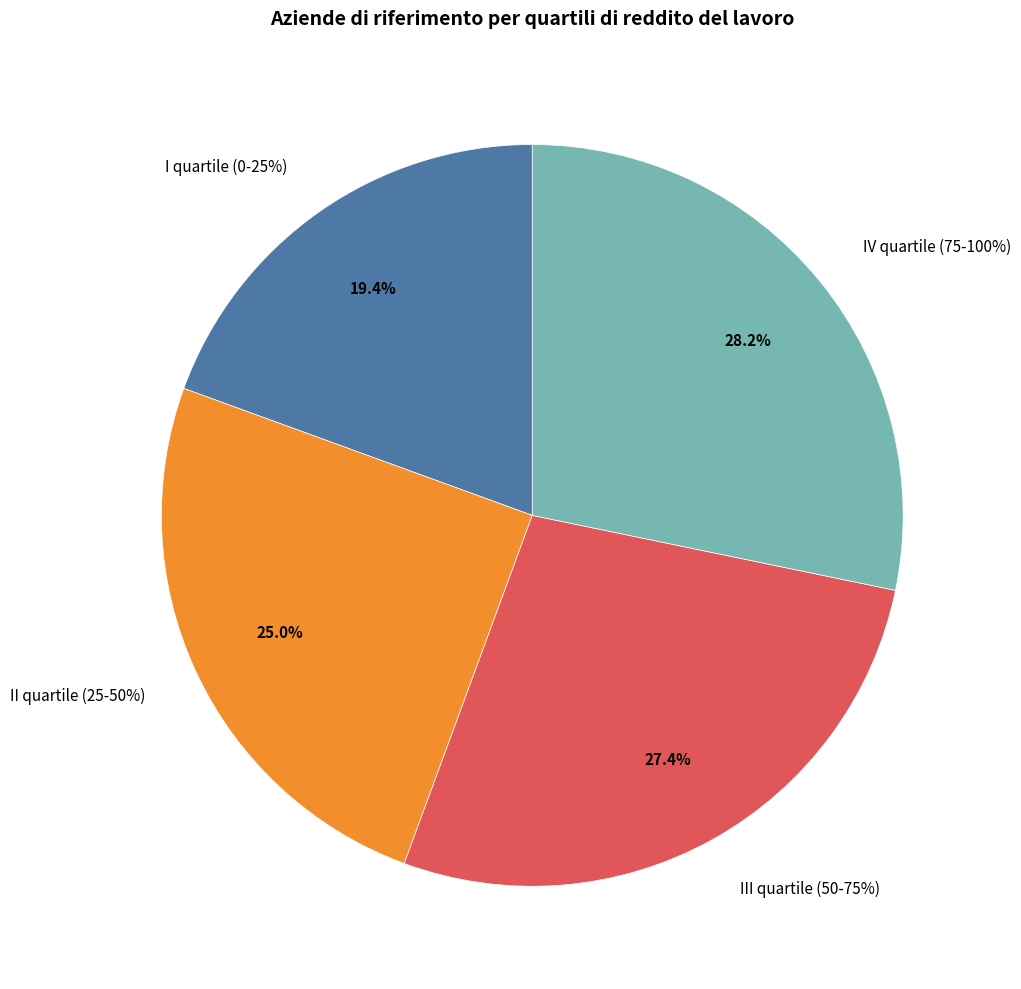

True or false: IV quartile (75-100%) accounts for 28% of the total.

True